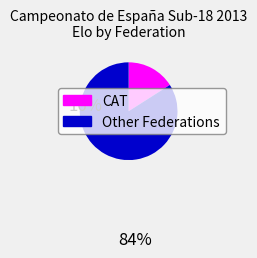

Does any single category account for the majority?

Yes